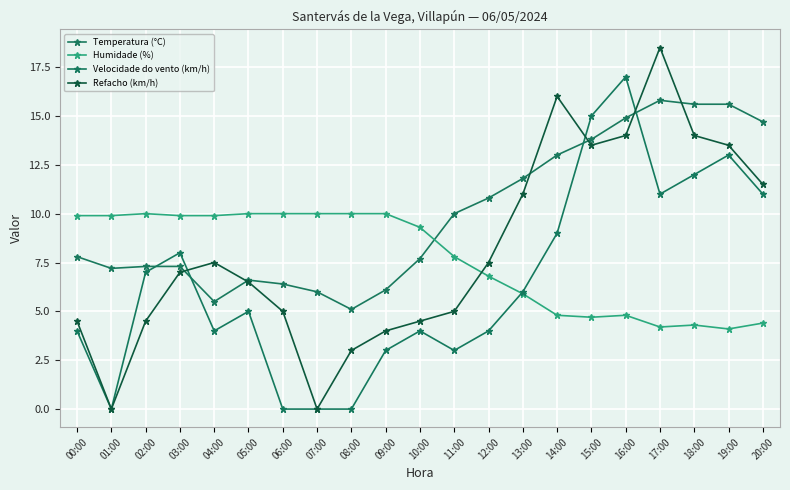

Which series ends up on top after the final intersection of Humidade (%) and Velocidade do vento (km/h)?

Velocidade do vento (km/h)